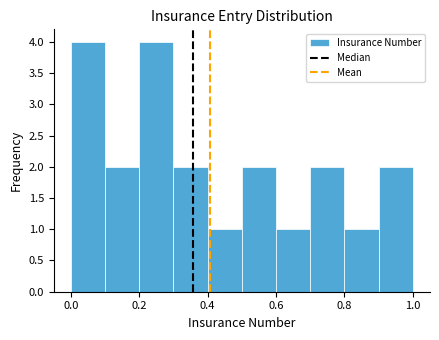

Reading left to right, list every bar in this chart as the range it spans on the x-axis followed by its height. The values are not printed on the chart, so give them approximately, as read against the axis.

0.0 to 0.1: 4
0.1 to 0.2: 2
0.2 to 0.3: 4
0.3 to 0.4: 2
0.4 to 0.5: 1
0.5 to 0.6: 2
0.6 to 0.7: 1
0.7 to 0.8: 2
0.8 to 0.9: 1
0.9 to 1.0: 2